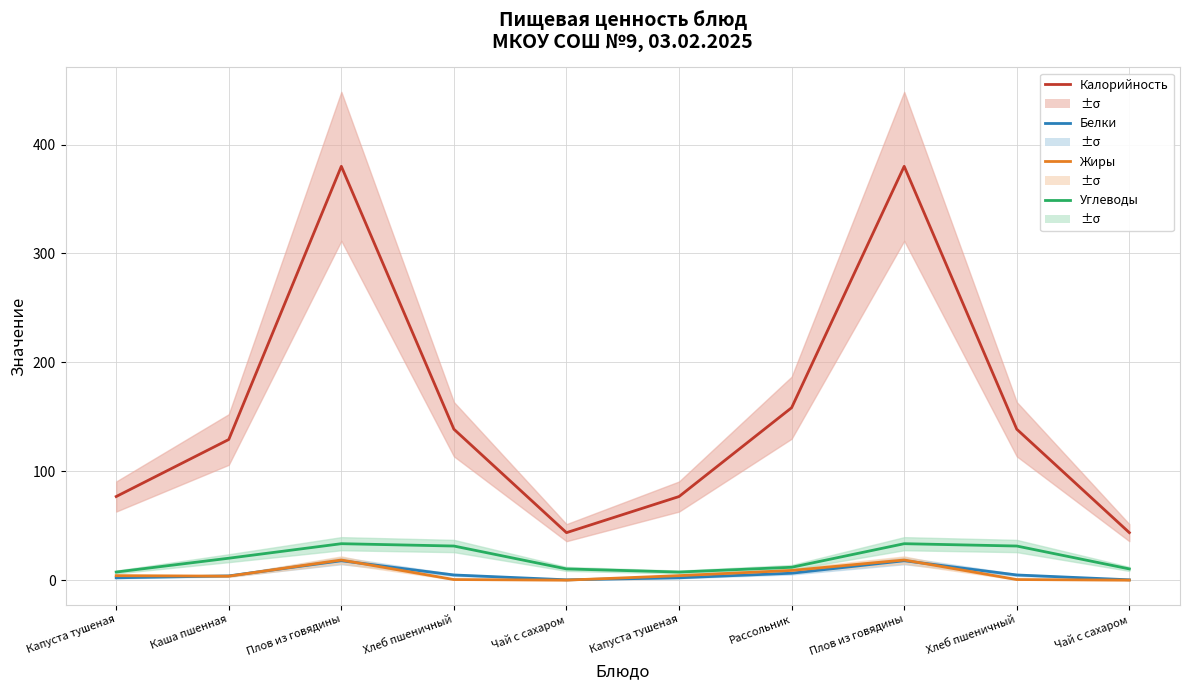

How many lines are shown in the chart?

4